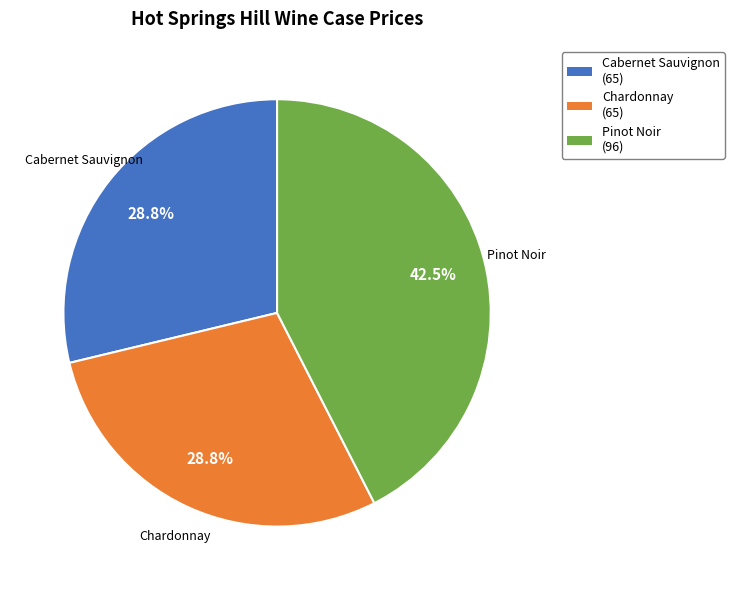

Does any single category account for the majority?

No